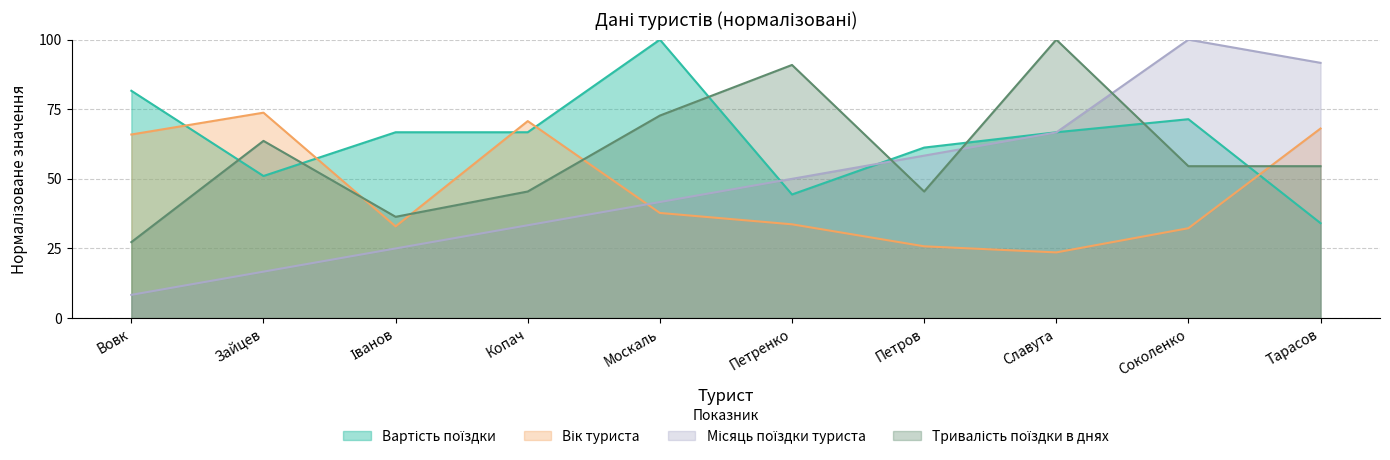

What value does the Вік туриста series have at Соколенко?

32.3